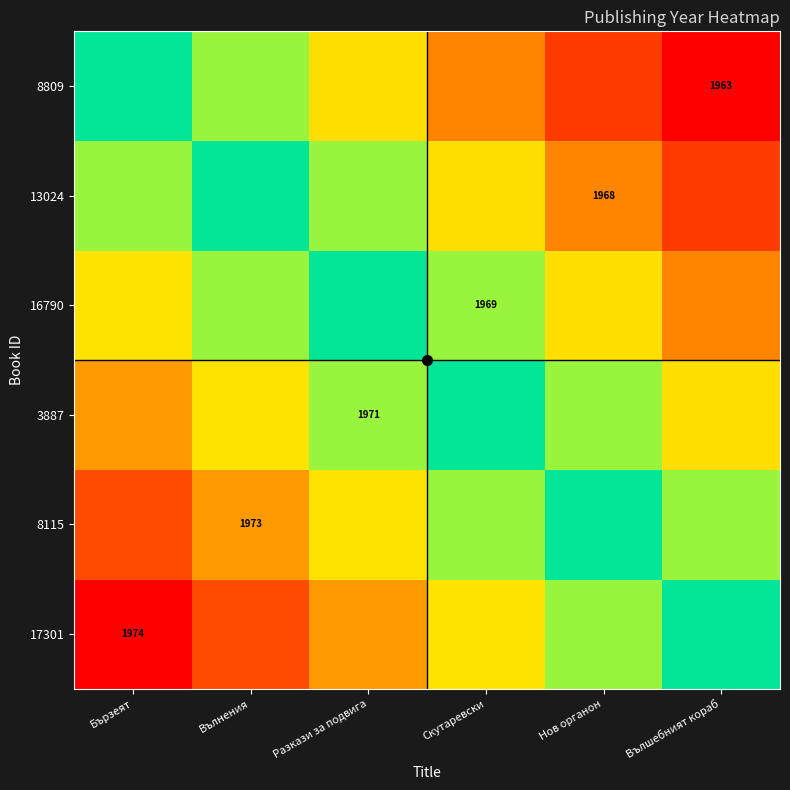

How many series are shown in this chart?

6